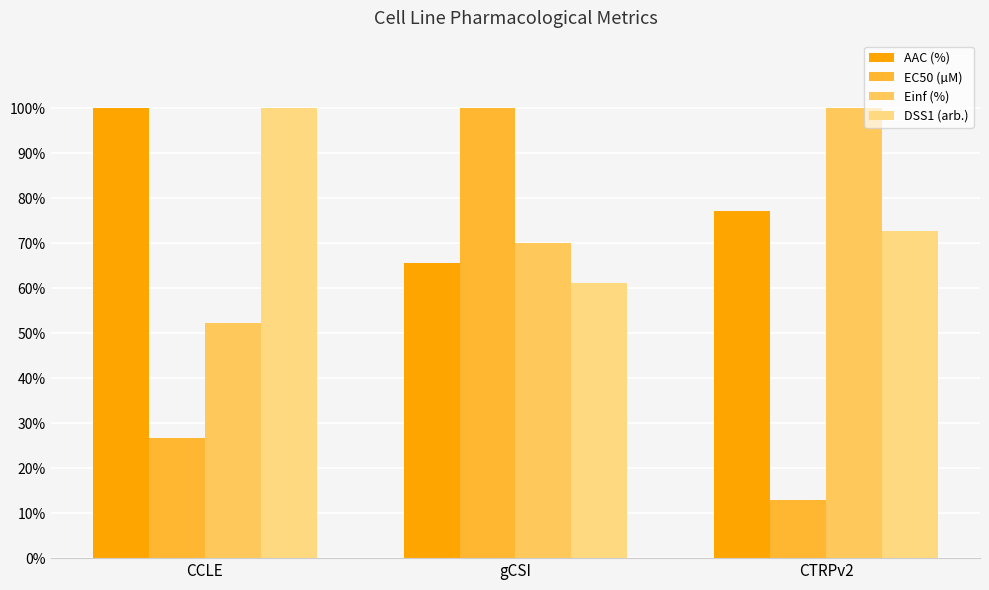

What is the minimum value shown in the chart?

13.0